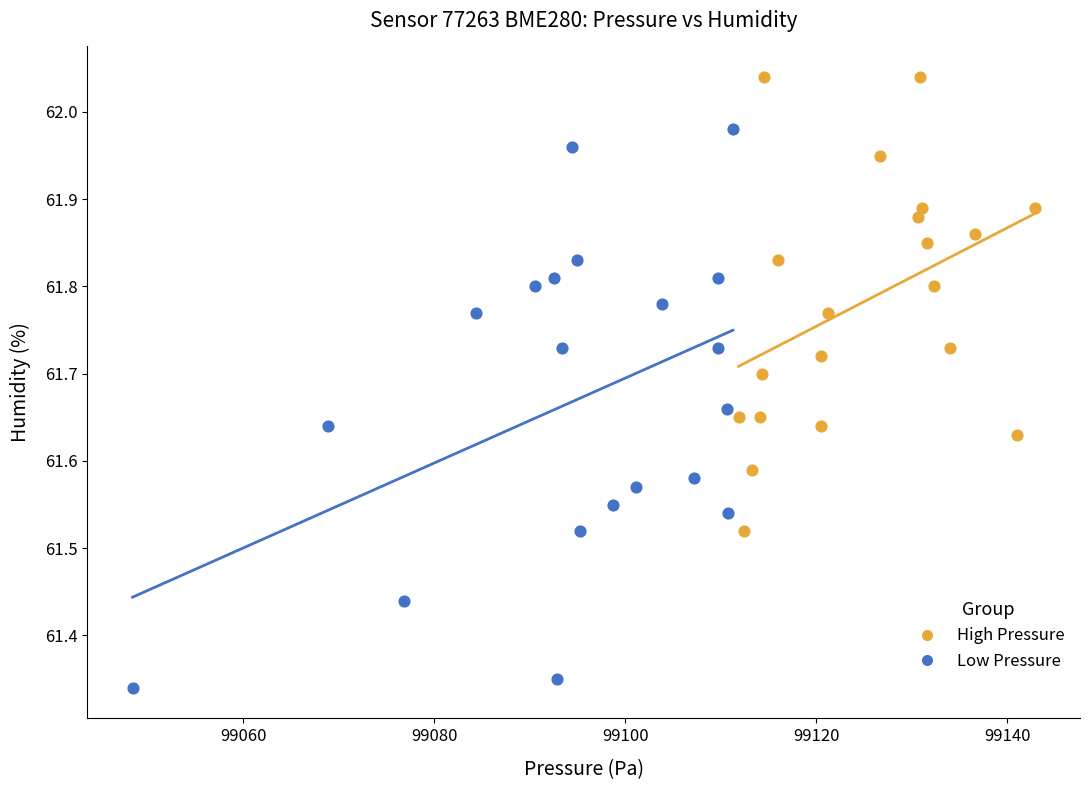

Which series reaches the maximum Y coordinate?

High Pressure